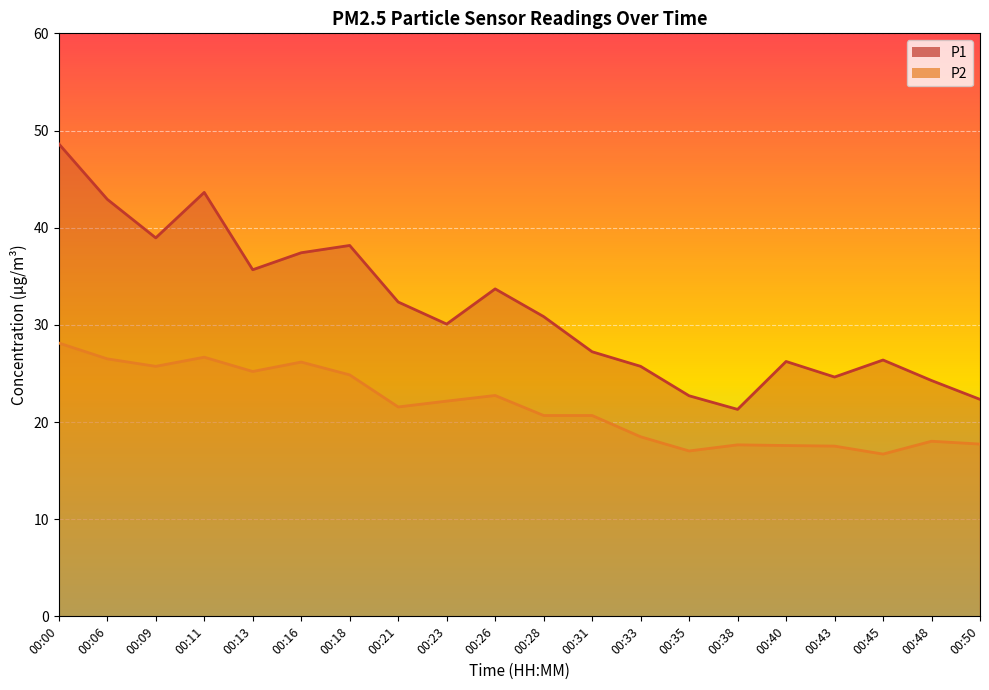

Reading right to left, transcribe all the data shown in this chart.

P1: 00:50=22.3	00:48=24.3	00:45=26.4	00:43=24.6	00:40=26.2	00:38=21.3	00:35=22.7	00:33=25.7	00:31=27.2	00:28=30.9	00:26=33.7	00:23=30.1	00:21=32.4	00:18=38.2	00:16=37.4	00:13=35.7	00:11=43.6	00:09=39.0	00:06=42.9	00:00=48.6
P2: 00:50=17.7	00:48=18.0	00:45=16.7	00:43=17.5	00:40=17.6	00:38=17.6	00:35=17.0	00:33=18.5	00:31=20.7	00:28=20.7	00:26=22.7	00:23=22.1	00:21=21.6	00:18=24.9	00:16=26.2	00:13=25.2	00:11=26.7	00:09=25.7	00:06=26.5	00:00=28.1